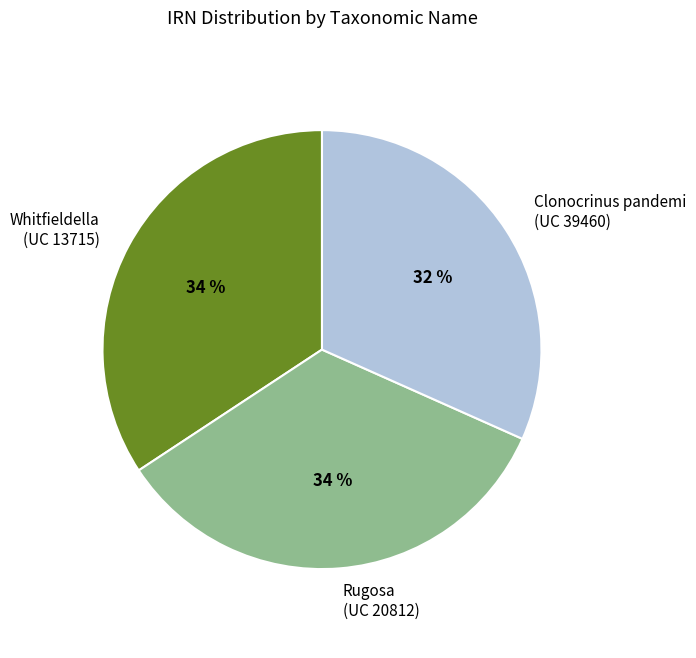

To the nearest percent, what portion does Rugosa (UC 20812) represent?

34%